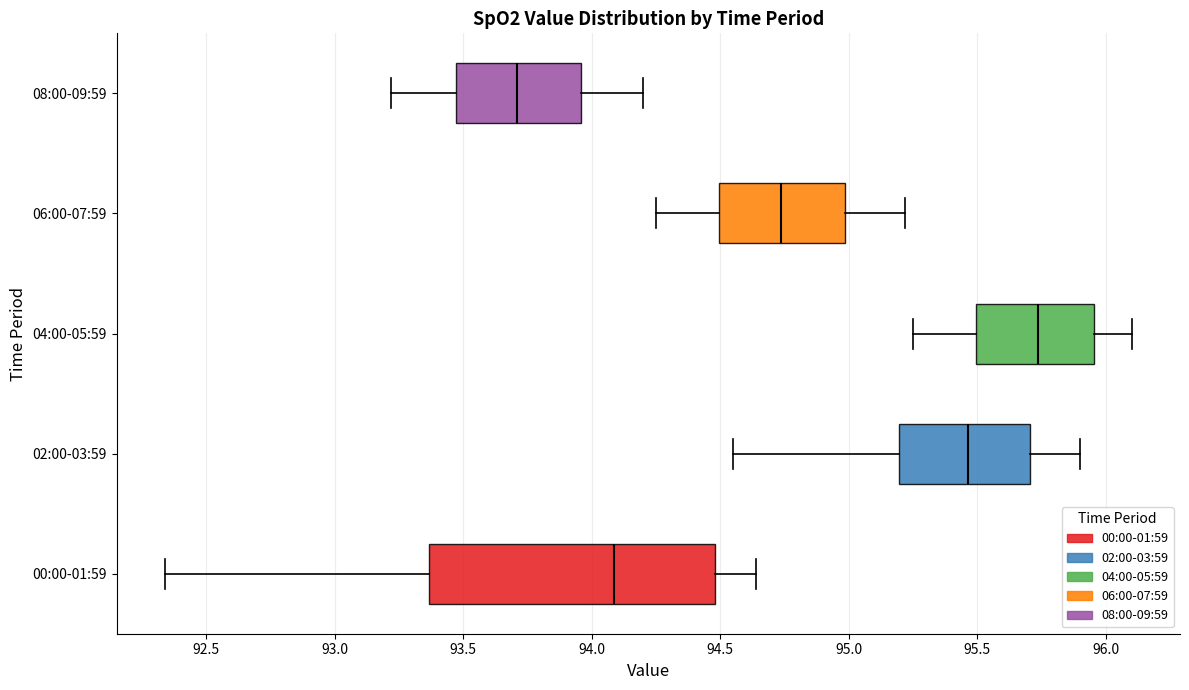

Comparing the boxes themselves (not the whiskers), which one is the widest?

00:00-01:59